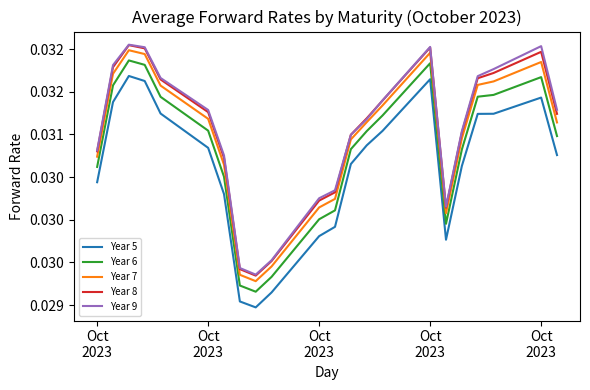

What are all the series names shown in the legend?

Year 5, Year 6, Year 7, Year 8, Year 9